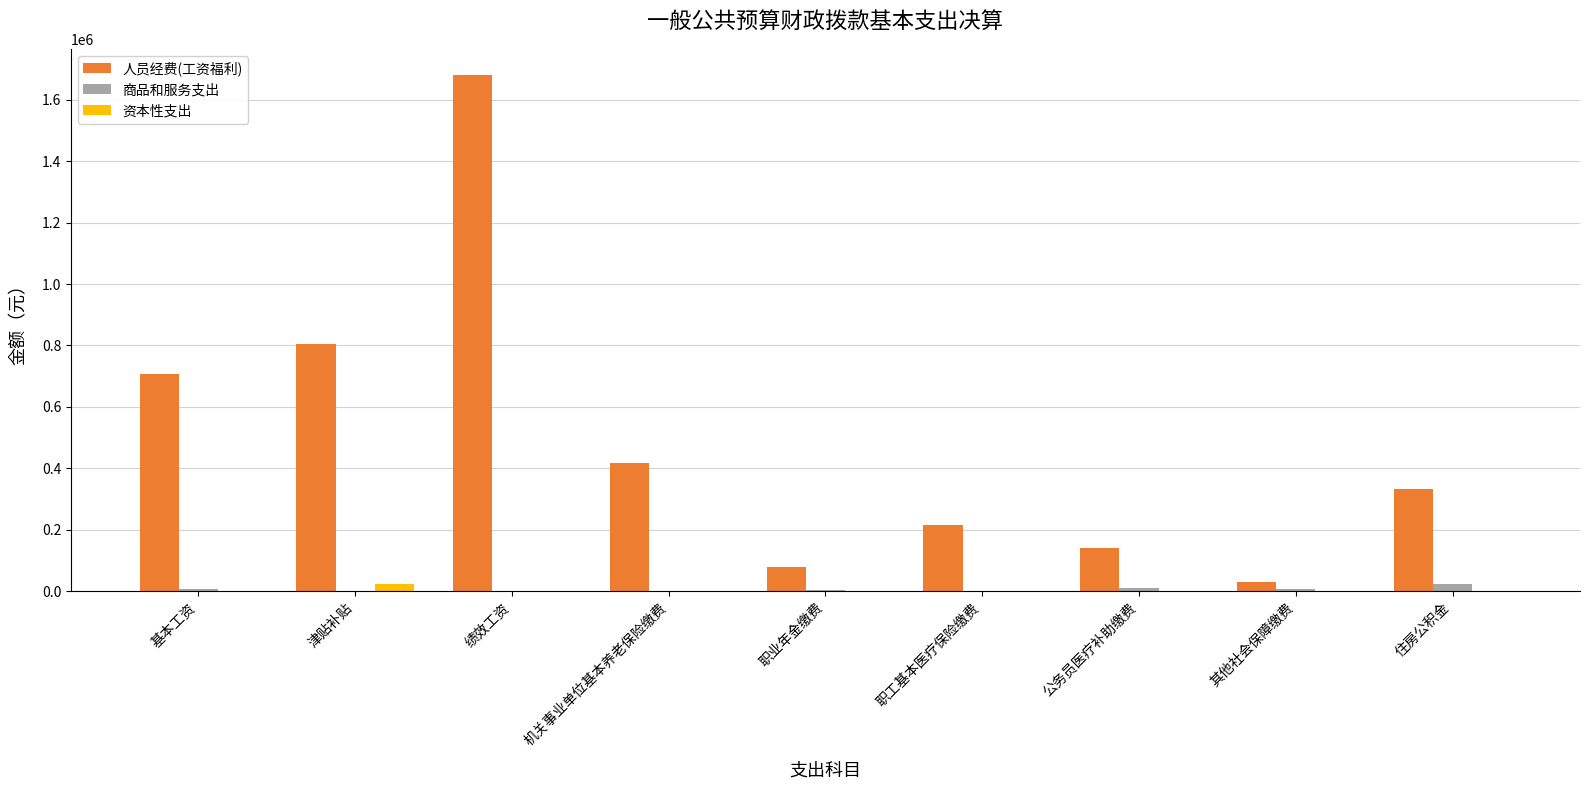

Between 职工基本医疗保险缴费 and 公务员医疗补助缴费, which series saw the biggest shift?

人员经费(工资福利)